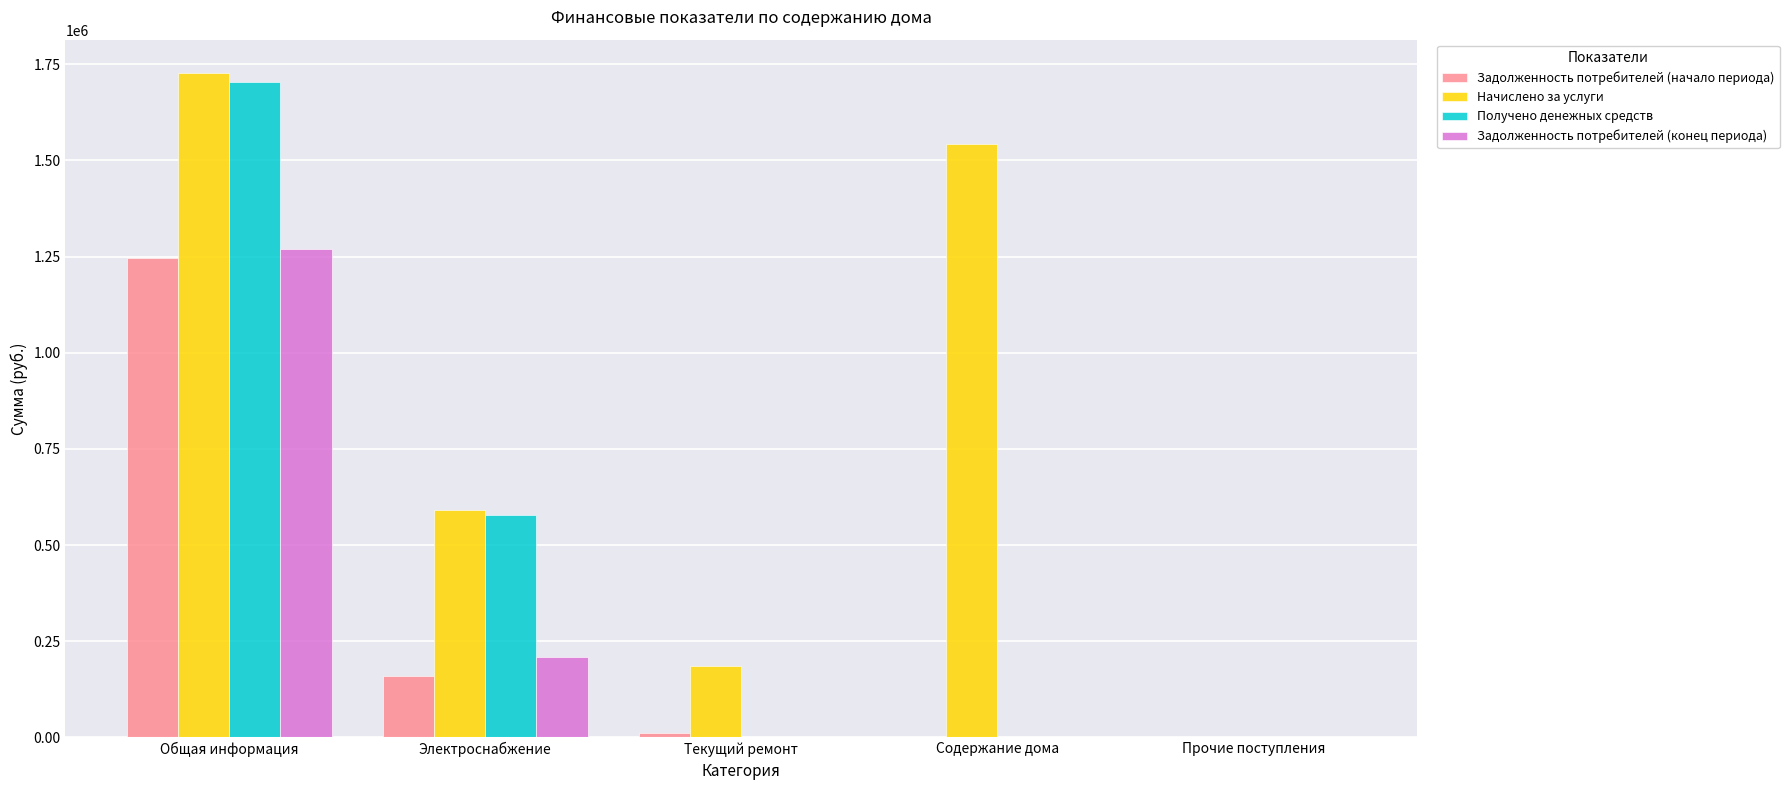

True or false: Получено денежных средств has a value of 2632187.5 at Общая информация.

False